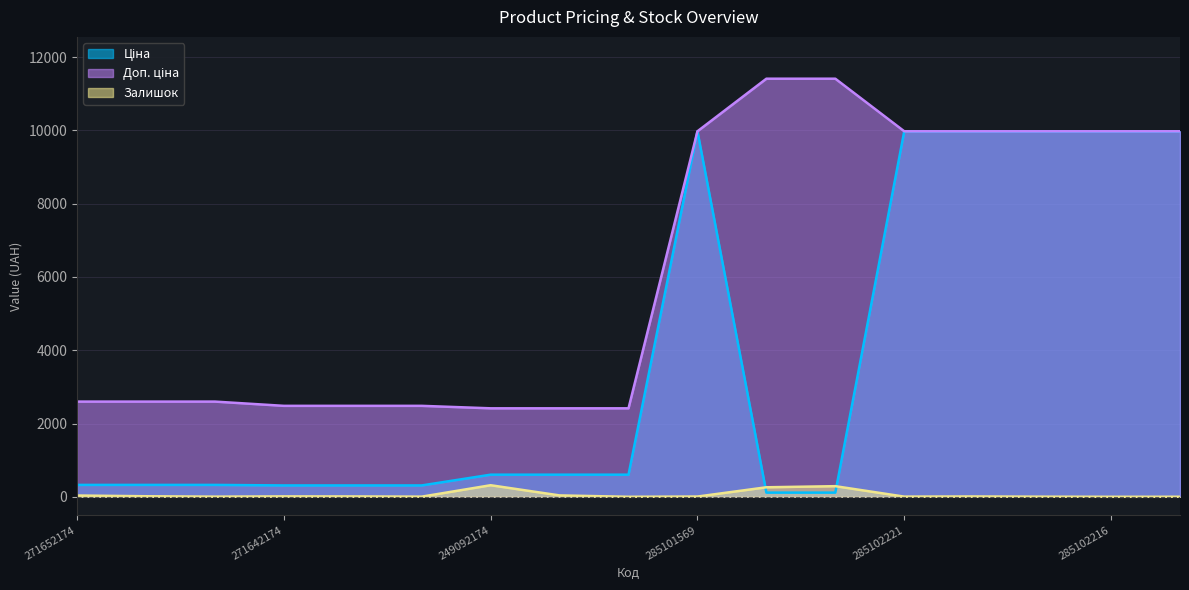

In Залишок, how many points are lower than both neighbors (excluding endpoints)?

5